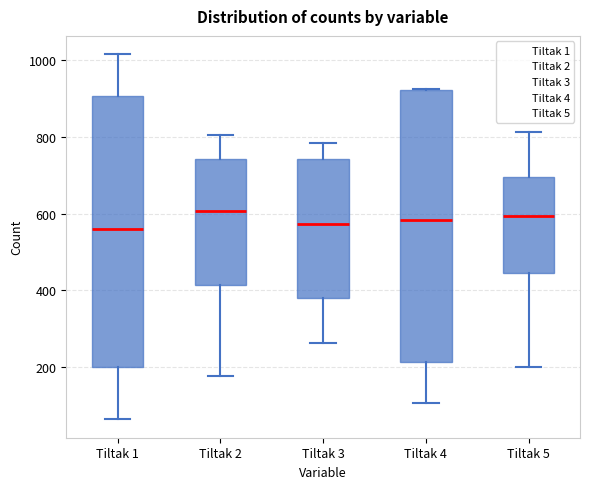

Where is the lower edge of the box for Tiltak 1 on the y-axis? The values are not printed on the chart, so give them approximately, as read against the axis.

200